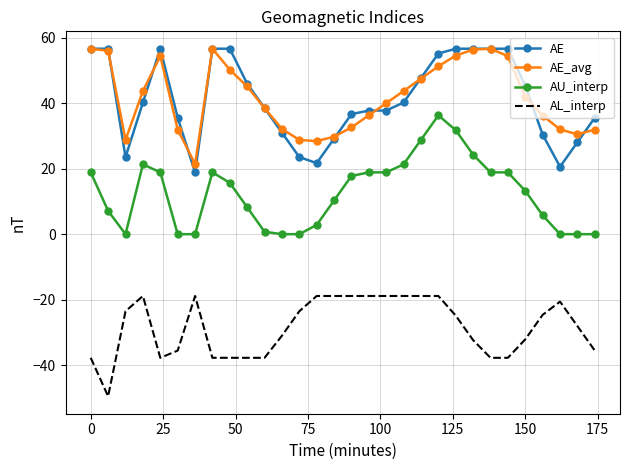

What is the lowest value of the AE series?

18.9